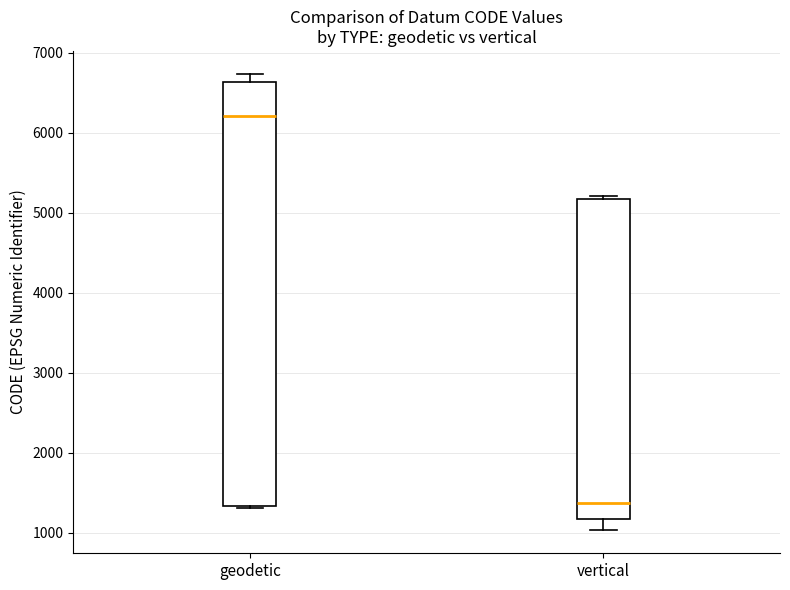

Which box is the tallest, from its lower edge to its upper edge?

geodetic